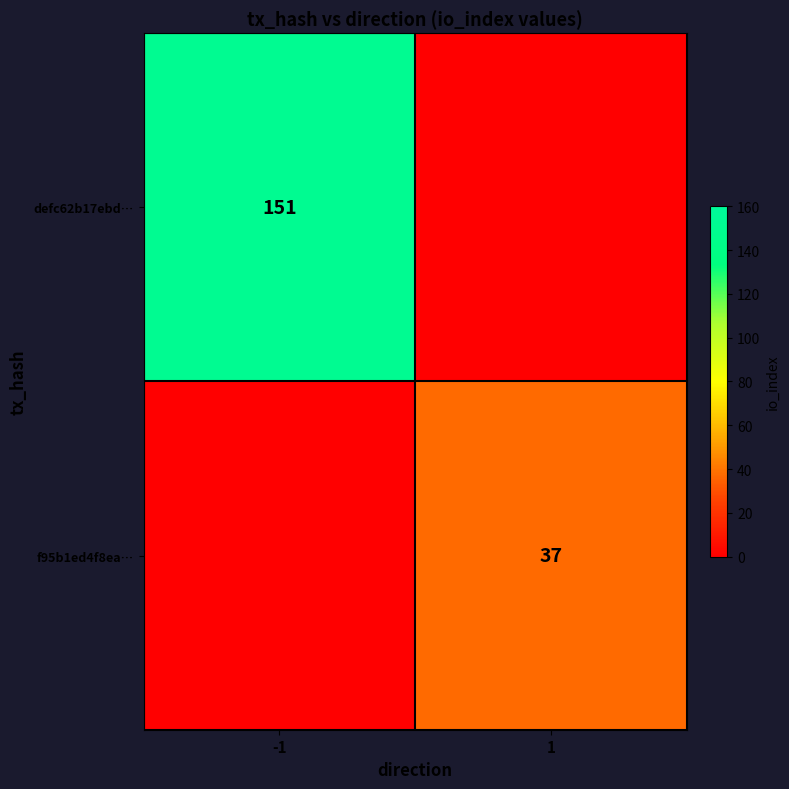

The f95b1ed4f8ea… series shows 21 at 1. True or false?

False